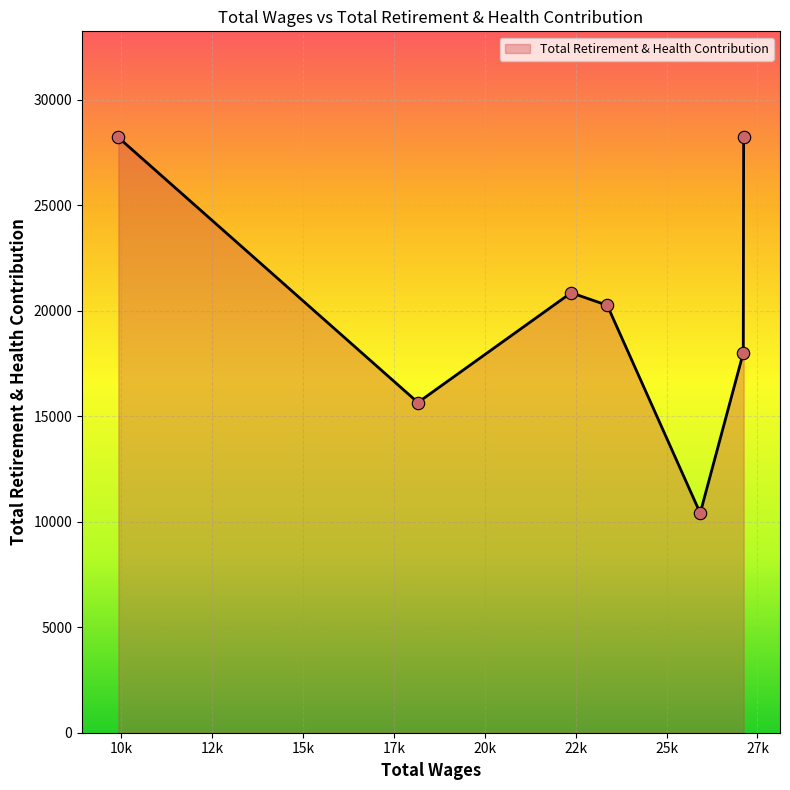

What is the average value?

20231